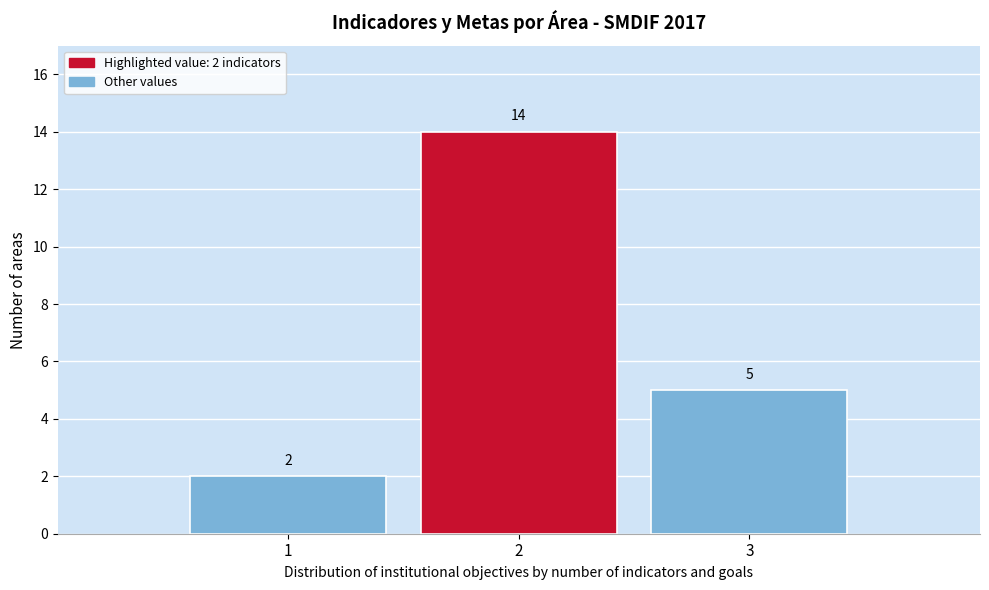

Reading left to right, extract all data points from this chart.

1=2	2=14	3=5